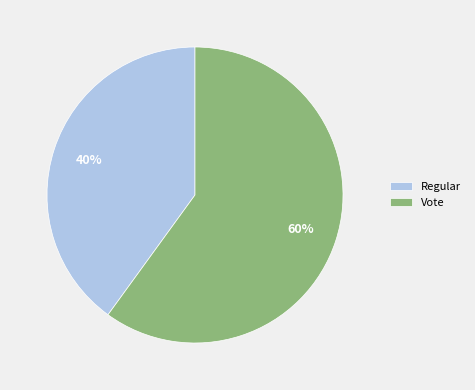

What is the ratio of the value at Regular to the value at Vote?

0.7